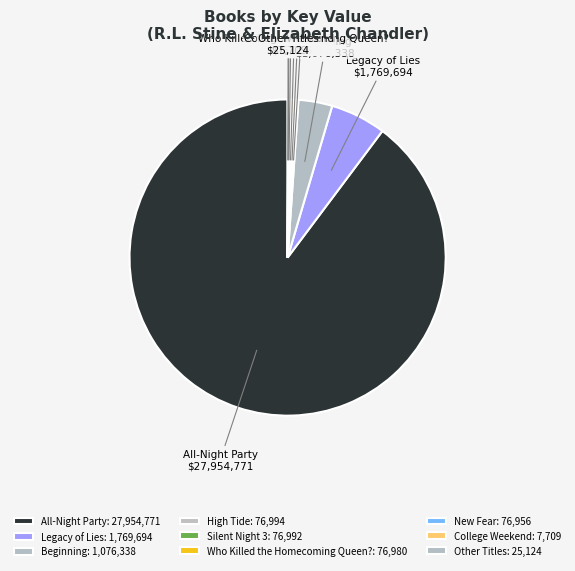

Does any single category account for the majority?

Yes